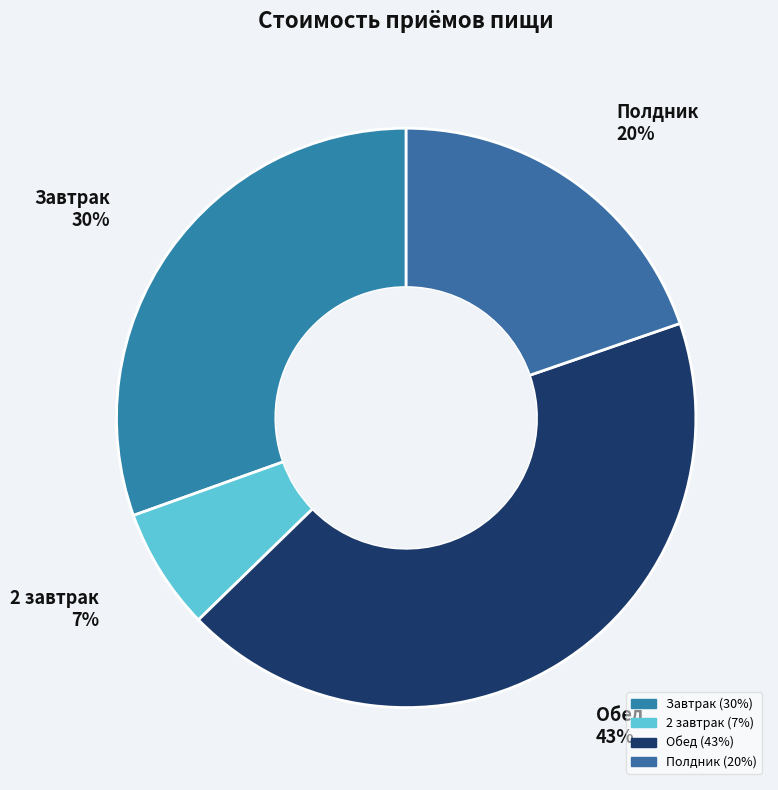

Which category has the biggest portion of the pie?

Обед